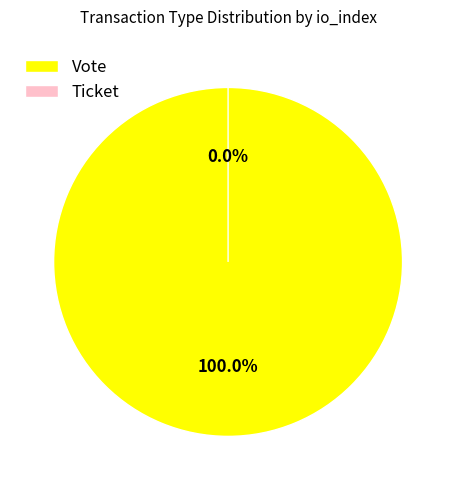

Is it true that Vote is 99% of the pie?

False